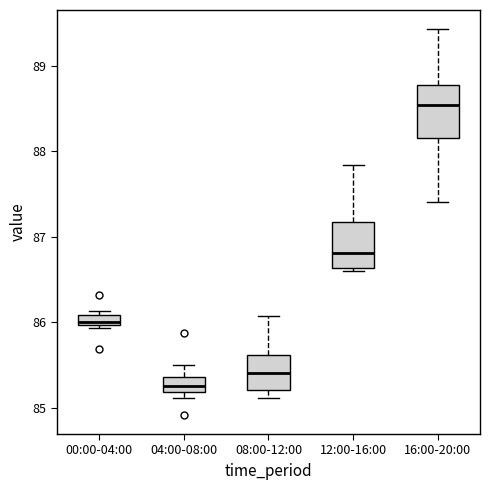

Where is the upper edge of the box for 08:00-12:00 on the y-axis? The values are not printed on the chart, so give them approximately, as read against the axis.

85.6